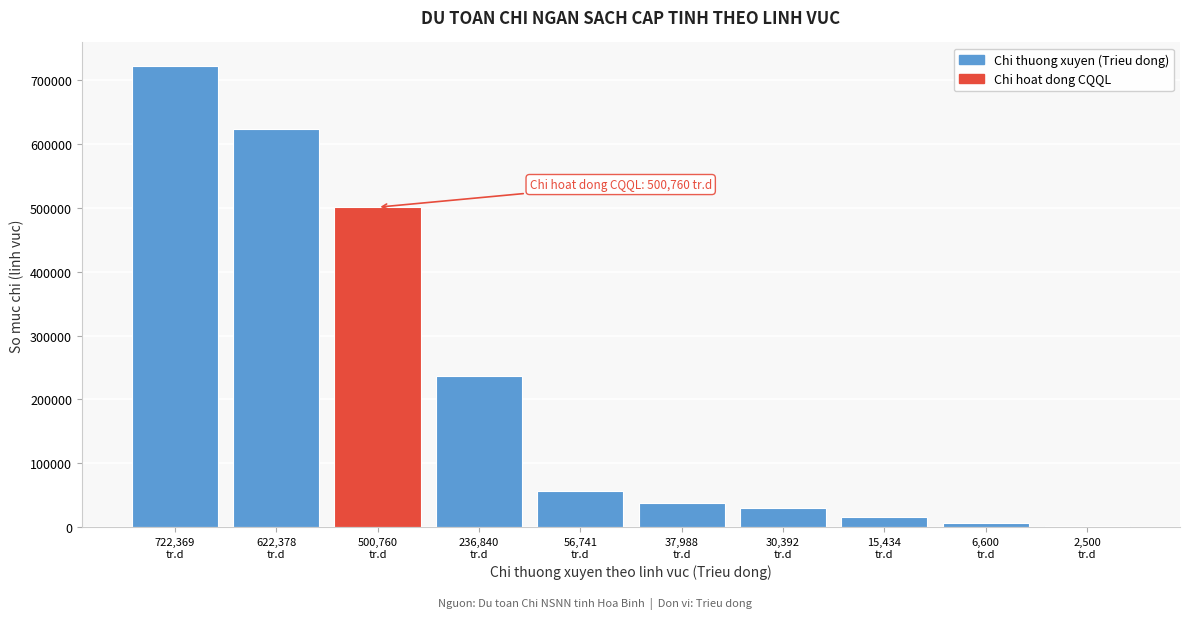

Reading right to left, what are all the values shown in this chart?

2500	6600	15434	30392	37988	56741	236840	500760	622378	722369